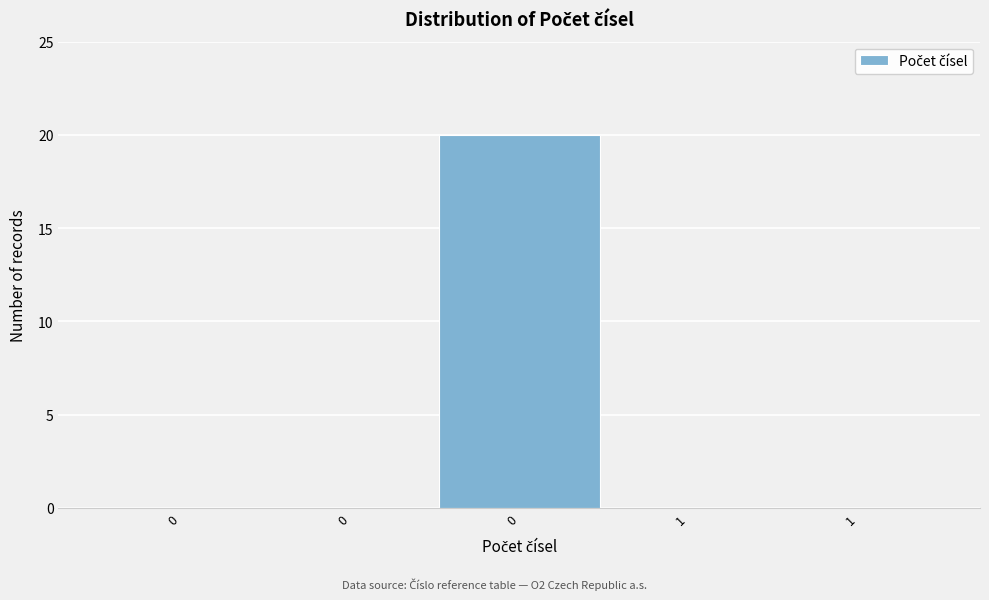

Are the bars horizontal?

No